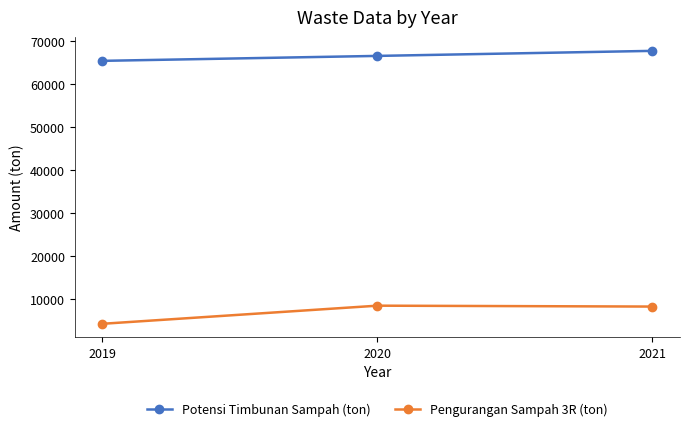

What is the maximum value shown in the chart?

67723.0